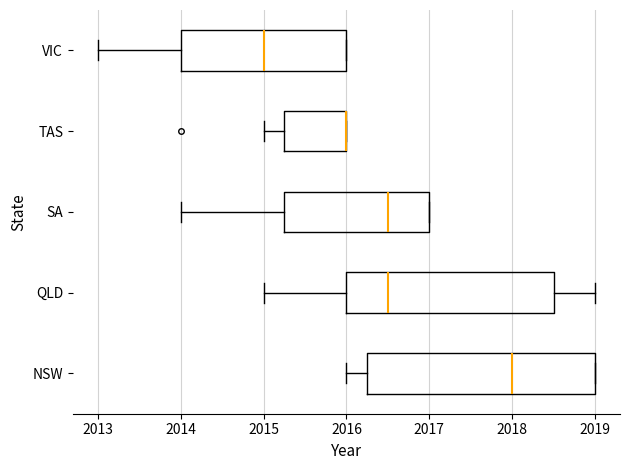

Reading bottom to top, read every box against the x-axis: the position of its median line, the range the box covers, and the ends of its whiskers. The values are not printed on the chart, so give them approximately, as read against the axis.

NSW: median 2018.0, box 2016.3 to 2019.0, whiskers 2016.0 to 2019.0
QLD: median 2016.5, box 2016.0 to 2018.5, whiskers 2015.0 to 2019.0
SA: median 2016.5, box 2015.3 to 2017.0, whiskers 2014.0 to 2017.0
TAS: median 2016.0 (drawn on the box's right edge), box 2015.3 to 2016.0, whiskers 2015.0 to 2016.0
VIC: median 2015.0, box 2014.0 to 2016.0, whiskers 2013.0 to 2016.0